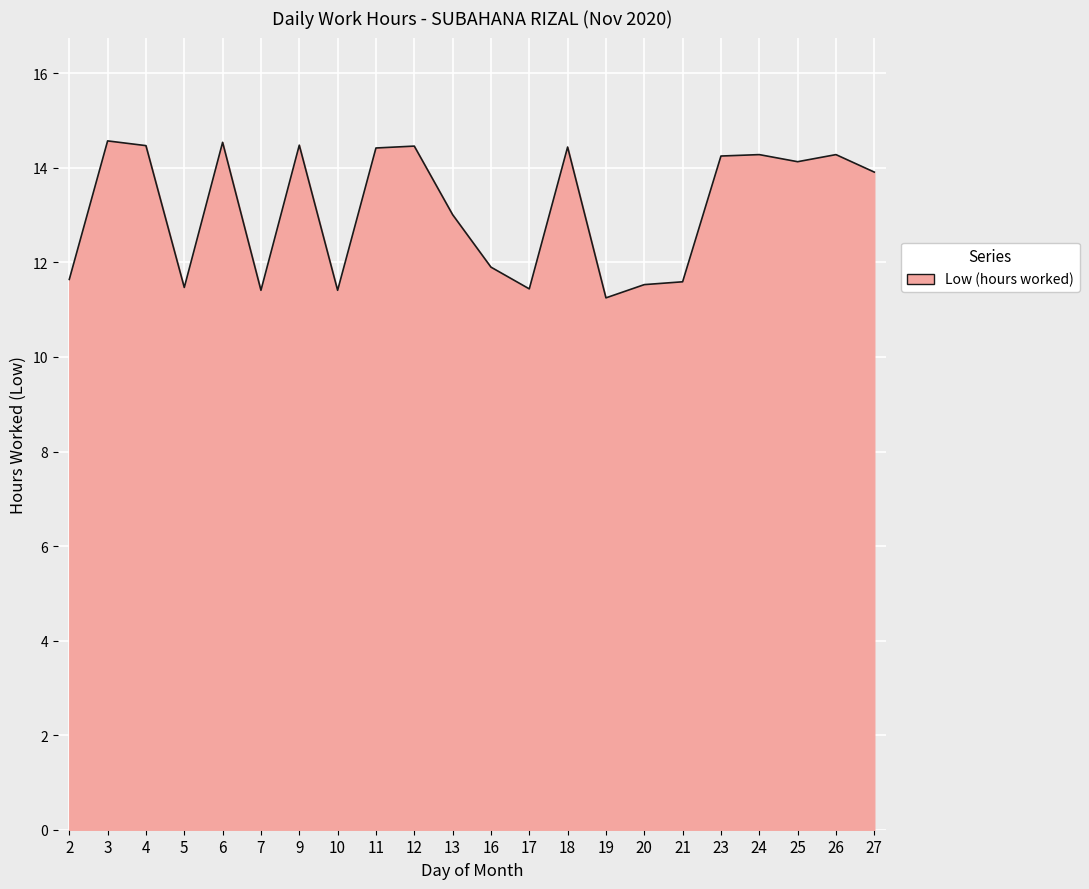

How many lines are shown in the chart?

1